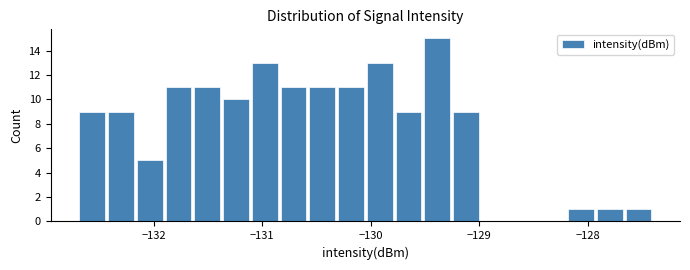

Around what value on the x-axis is the tallest bar? Give the approximate position of its centre, as read against the axis.

-129.4